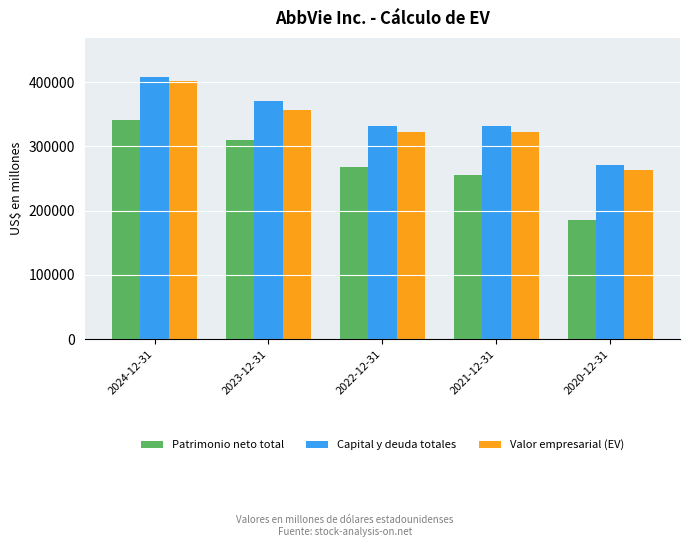

Is the value of Valor empresarial (EV) at 2021-12-31 greater than the value of Capital y deuda totales at 2020-12-31?

Yes